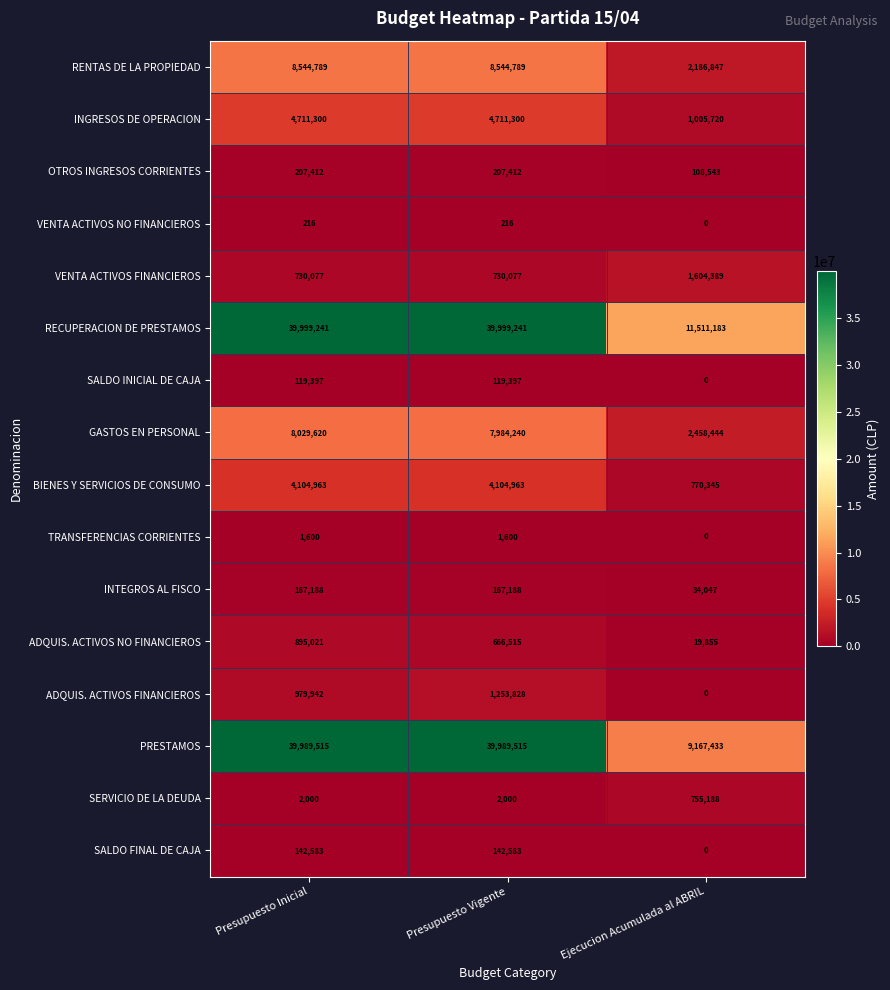

The value of PRESTAMOS at Ejecucion Acumulada al ABRIL is 9167433. True or false?

True